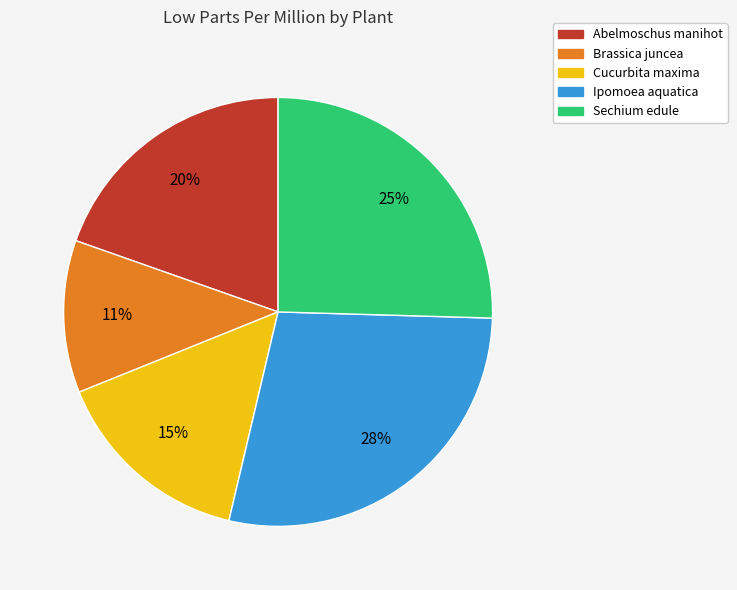

To the nearest percent, what is the average slice percentage?

20%